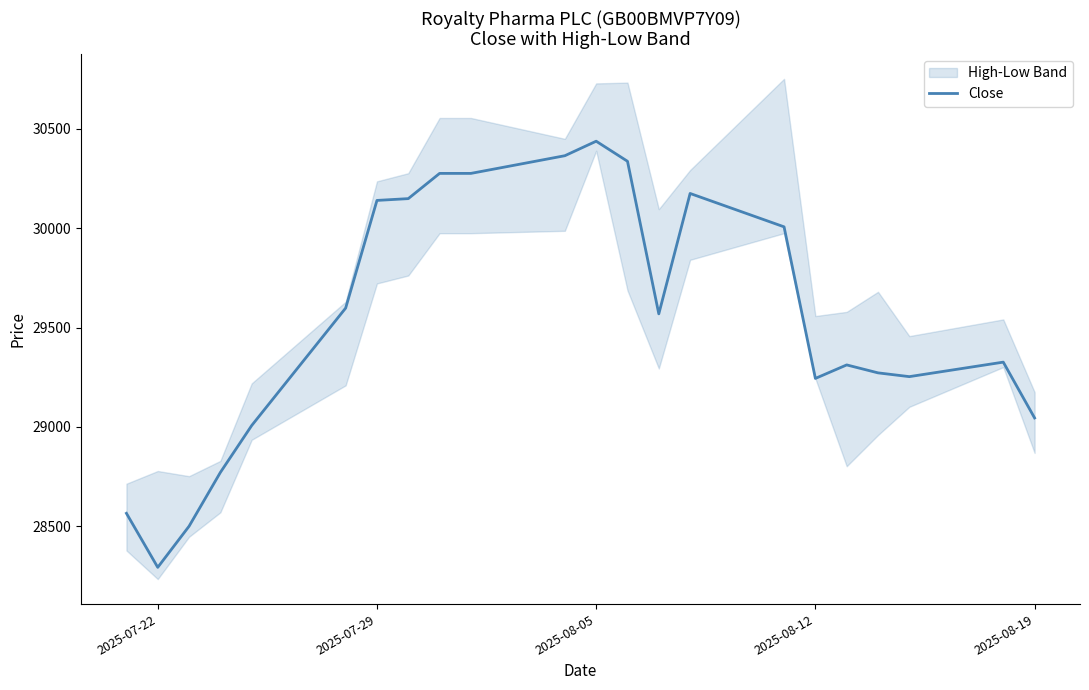

At which label does Close reach its peak?

2025-08-05